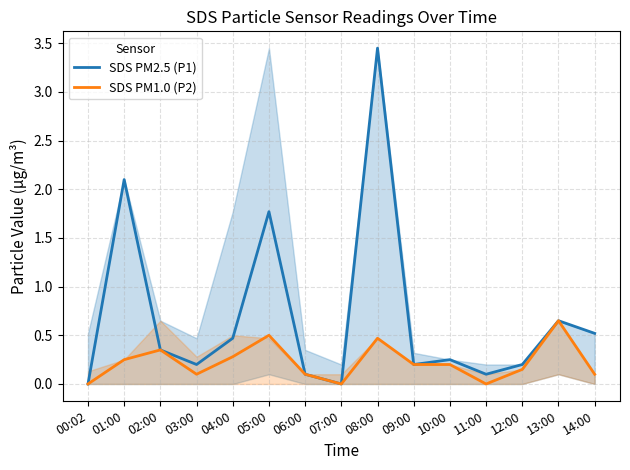

True or false: SDS PM2.5 (P1) and SDS PM1.0 (P2) intersect in this chart.

False